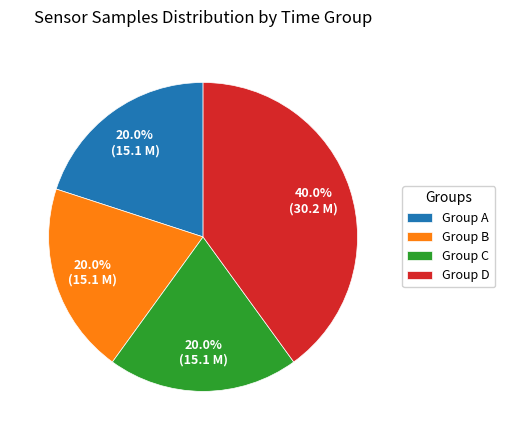

What percentage do Group A and Group D together represent?

60.0%